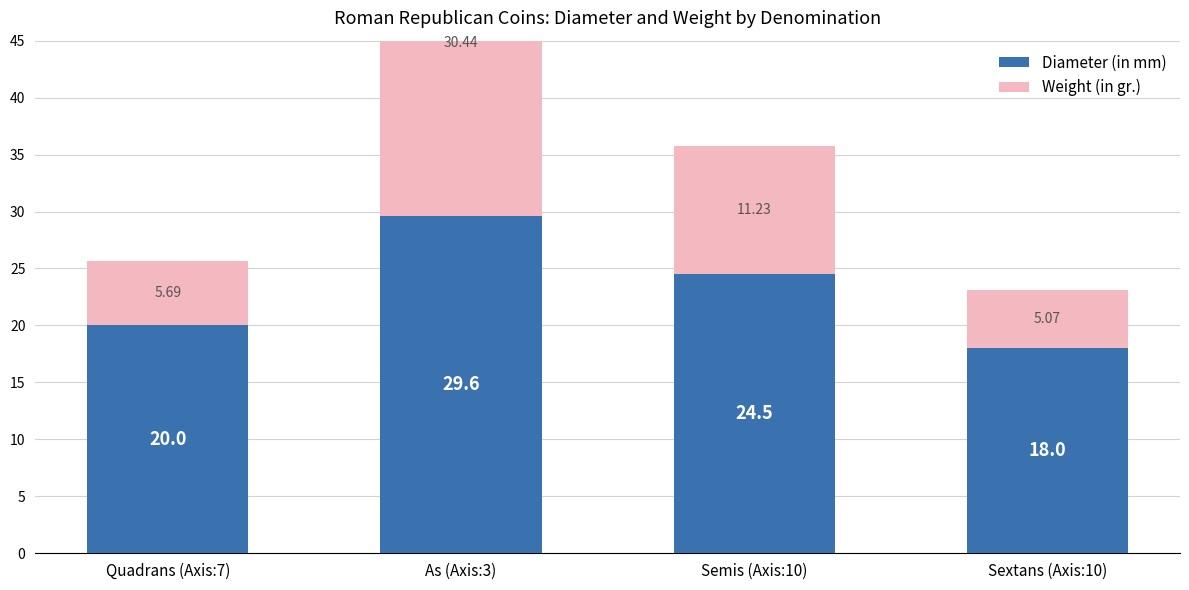

Reading left to right, transcribe all the data shown in this chart.

Diameter (in mm): Quadrans (Axis:7)=20.0	As (Axis:3)=29.6	Semis (Axis:10)=24.5	Sextans (Axis:10)=18.0
Weight (in gr.): Quadrans (Axis:7)=5.7	As (Axis:3)=30.4	Semis (Axis:10)=11.2	Sextans (Axis:10)=5.1